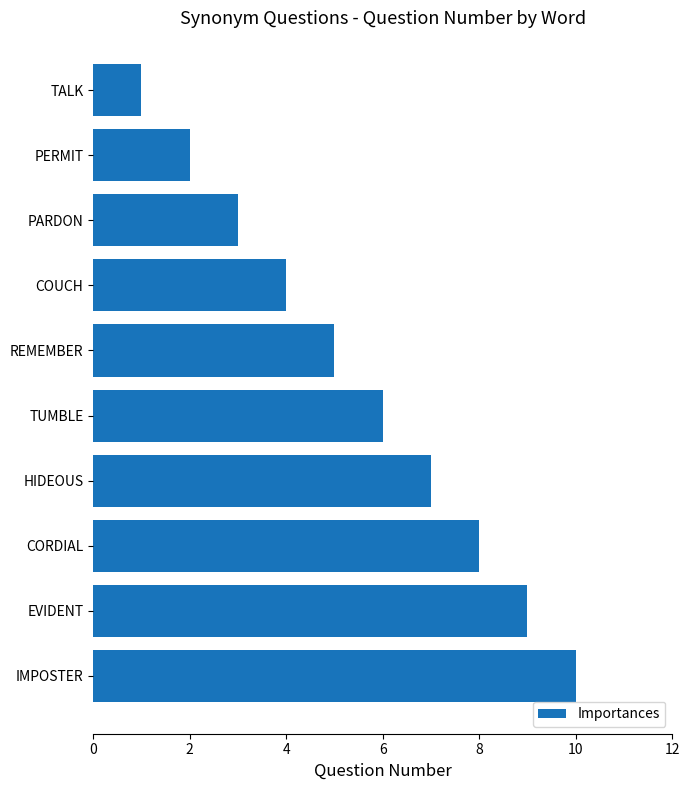

What is the ratio of the value at PERMIT to the value at COUCH?

0.5